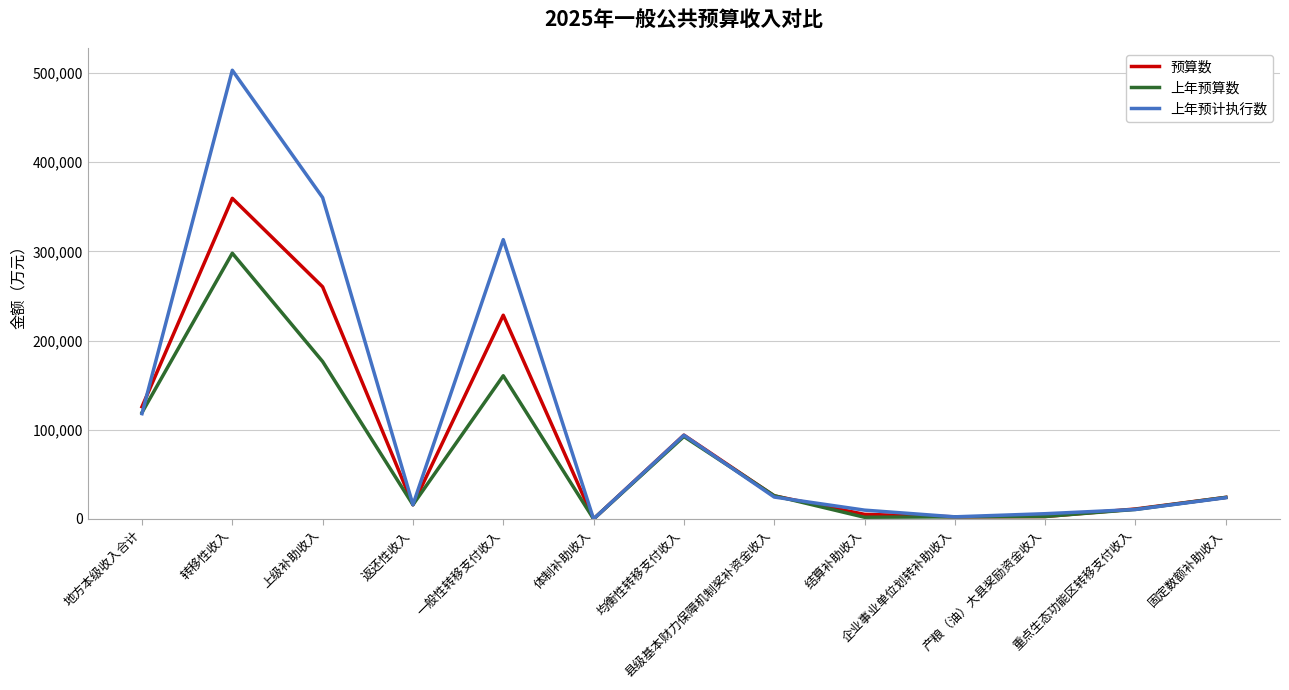

How many interior local peaks does the 上年预计执行数 series have?

3